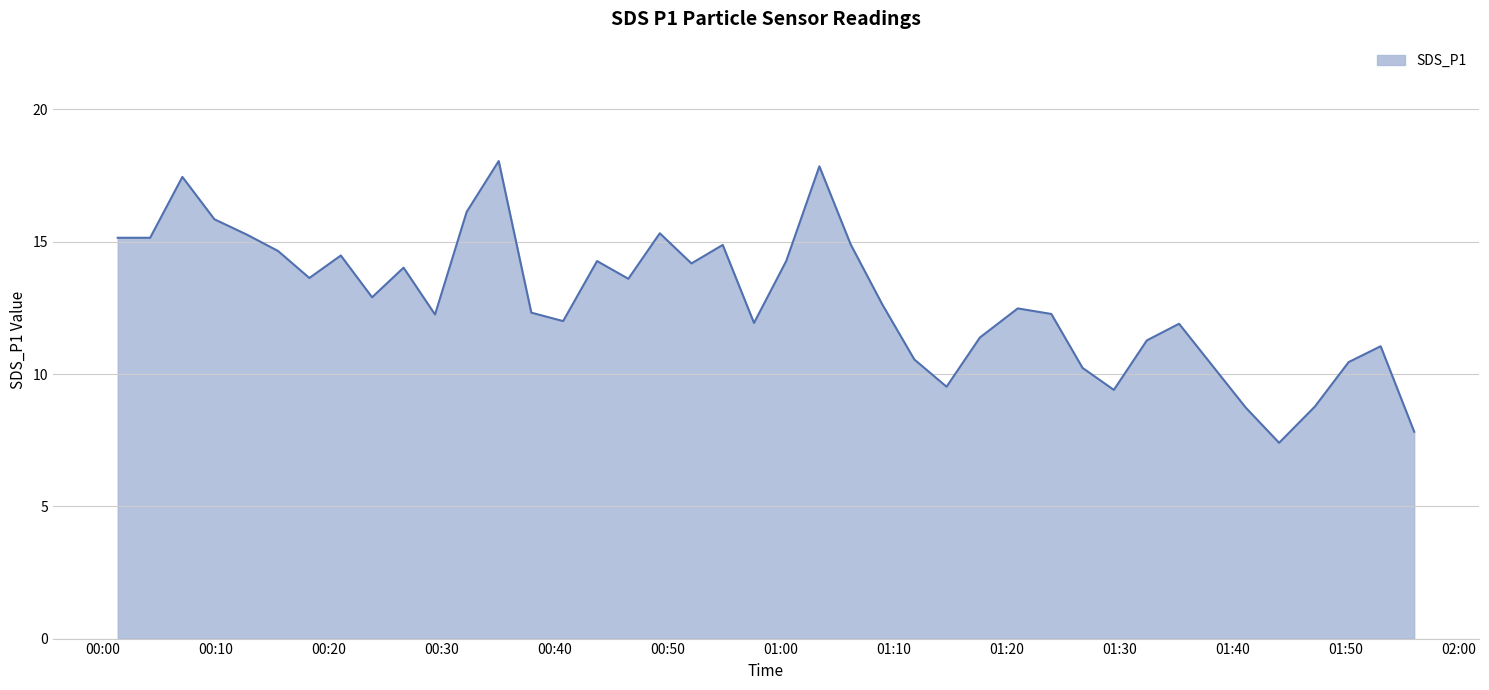

What is the greatest value displayed?

18.1